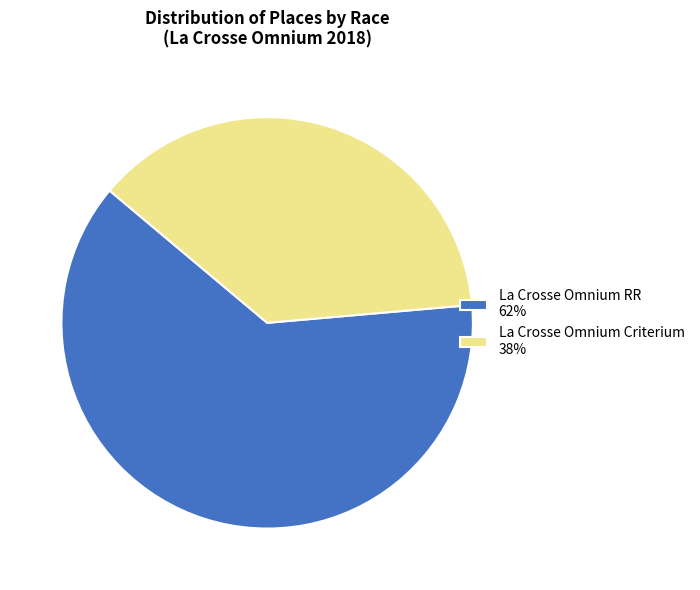

Combined, do La Crosse Omnium Criterium 38% and La Crosse Omnium RR 62% account for over 50%?

Yes